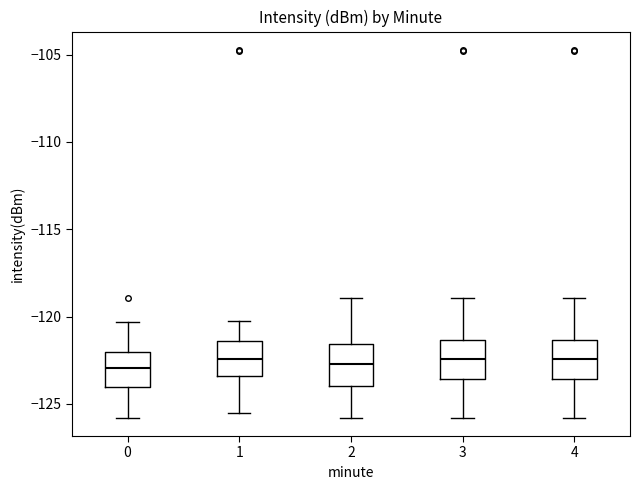

Reading left to right, transcribe this box plot: for each box, give where its median line is, the range the box spans, and where its two whiskers end, as read against the y-axis. The values are not printed on the chart, so give them approximately, as read against the axis.

0: median -123.0, box -124.0 to -122.0, whiskers -126.0 to -120.5
1: median -122.5, box -123.5 to -121.5, whiskers -125.5 to -120.5
2: median -122.5, box -124.0 to -121.5, whiskers -126.0 to -119.0
3: median -122.5, box -123.5 to -121.5, whiskers -126.0 to -119.0
4: median -122.5, box -123.5 to -121.5, whiskers -126.0 to -119.0